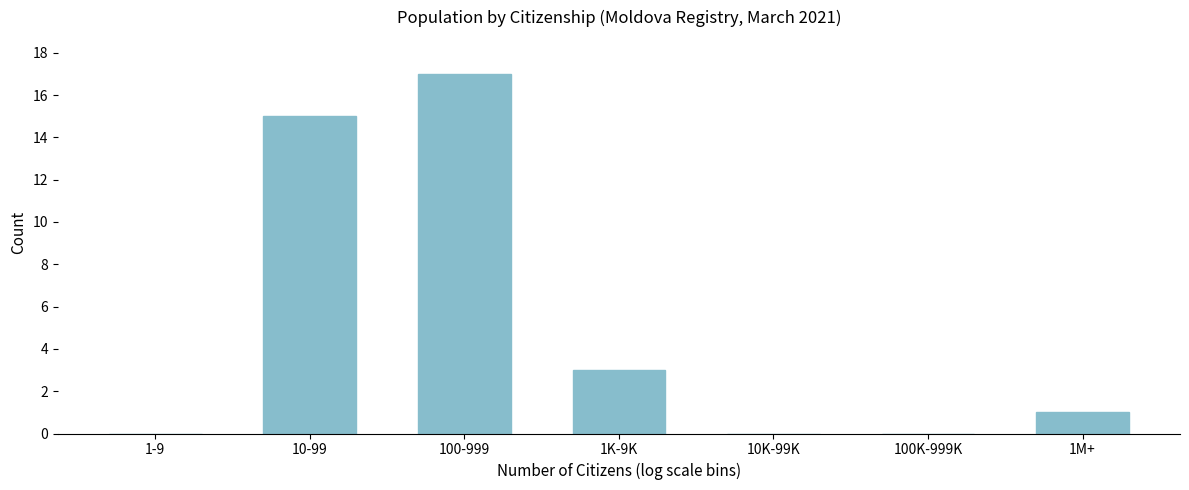

Reading right to left, what are all the values shown in this chart?

1M+=1	100K-999K=0	10K-99K=0	1K-9K=3	100-999=17	10-99=15	1-9=0